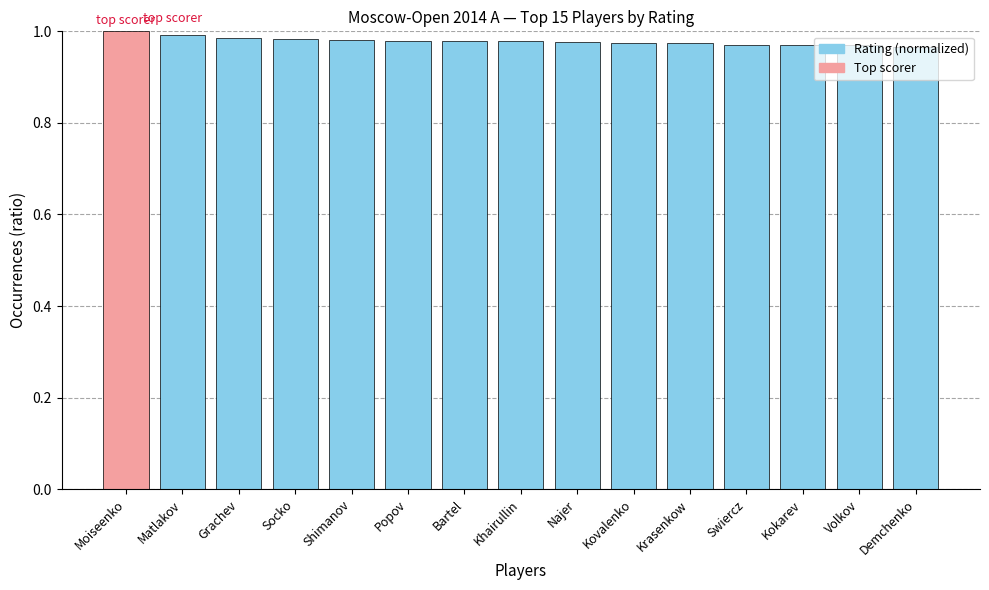

The value at Najer is 1.7. True or false?

False